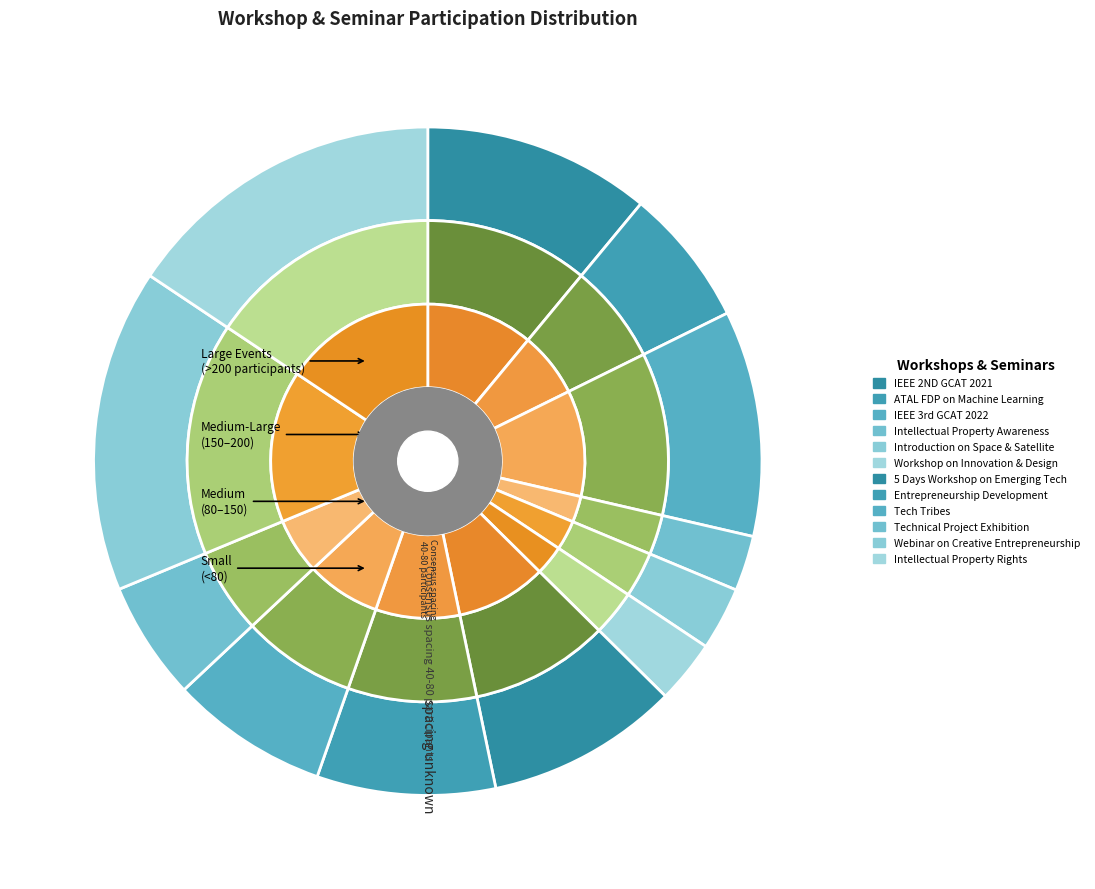

To the nearest percent, what is the difference between the largest and smallest slice percentages?

13%